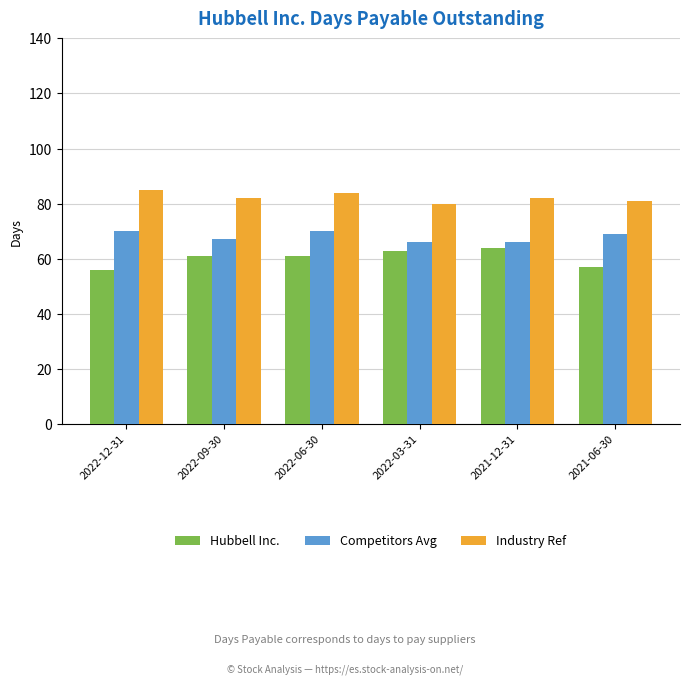

Rank the series by their maximum value, from highest to lowest.

Industry Ref, Competitors Avg, Hubbell Inc.